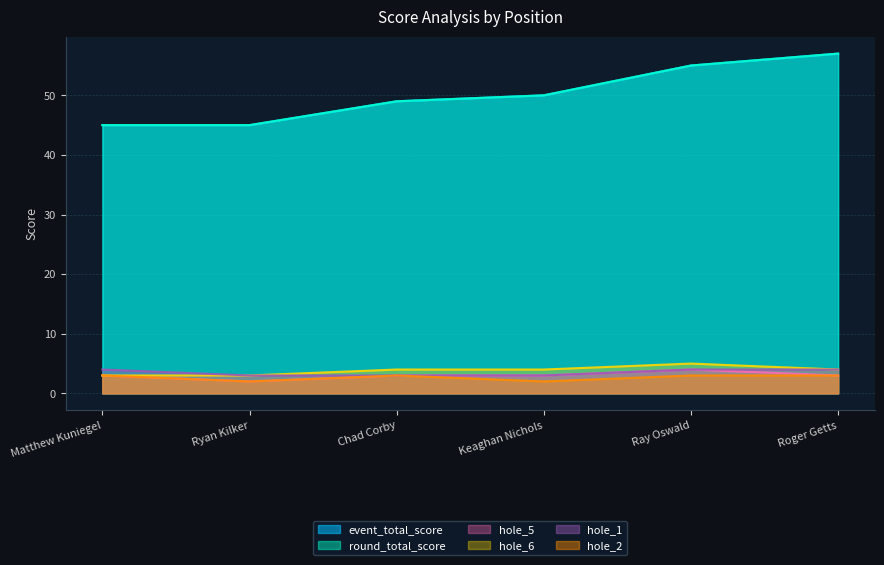

How many categories are shown in the chart?

6